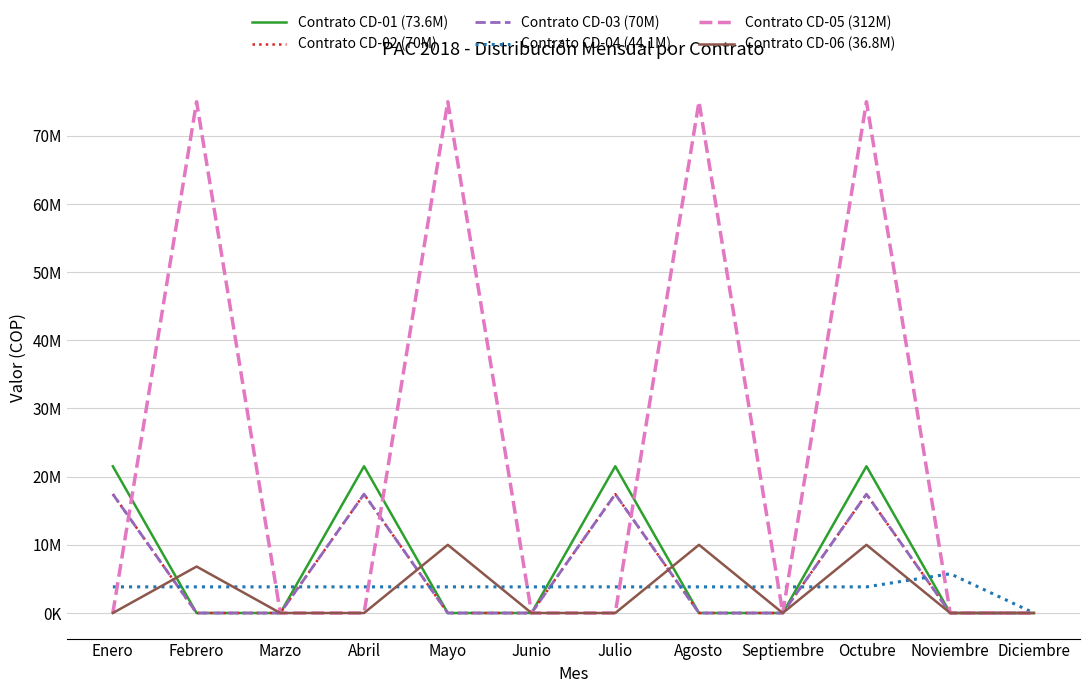

Is it true that Contrato CD-02 (70M) equals 17437500 at Julio?

True